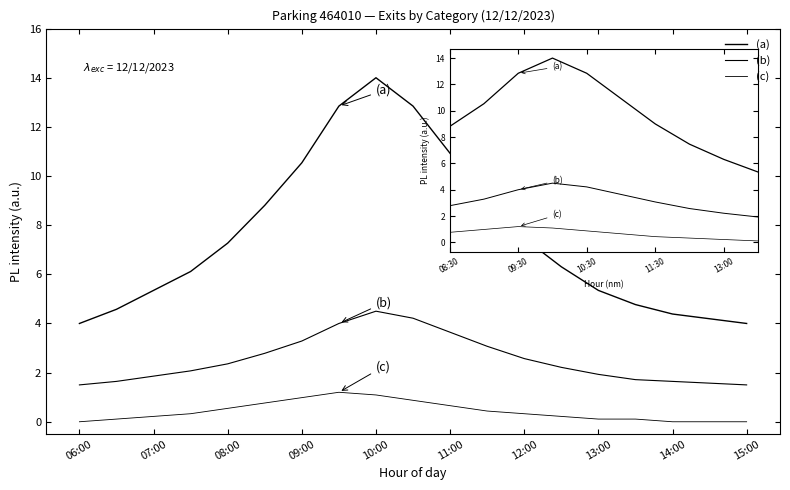

How many lines are shown in the chart?

3